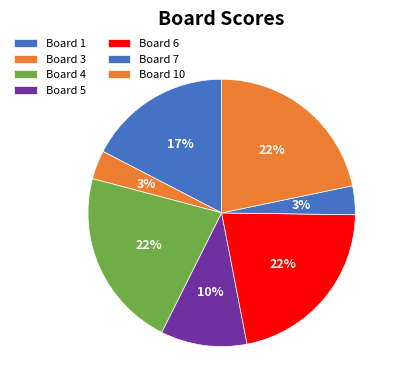

Does any single category account for the majority?

No